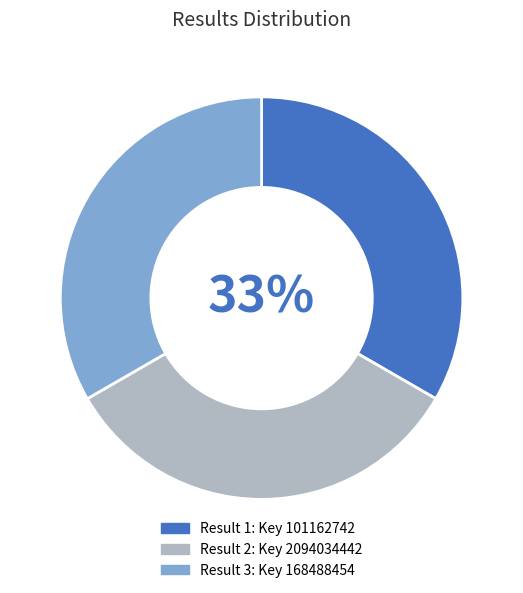

To the nearest percent, what is the average slice percentage?

33%